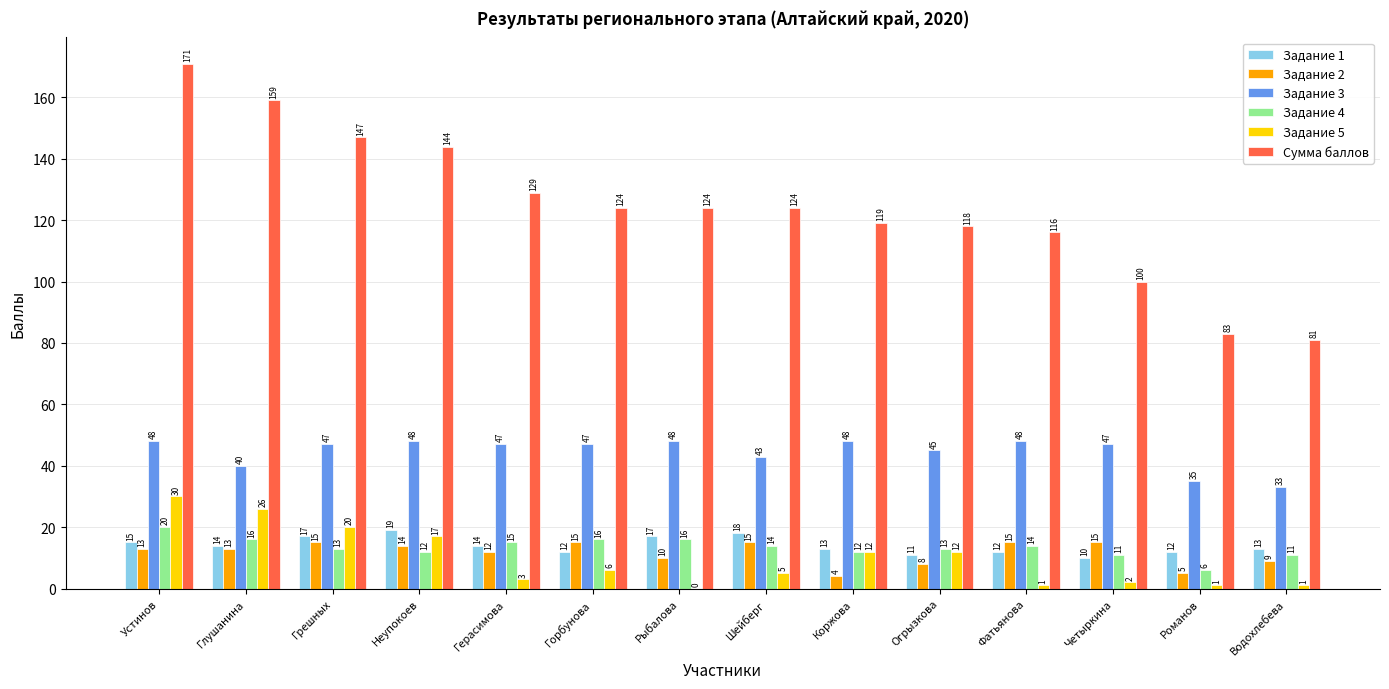

What is the sum of the Задание 1 values at Коржова and Горбунова?

25